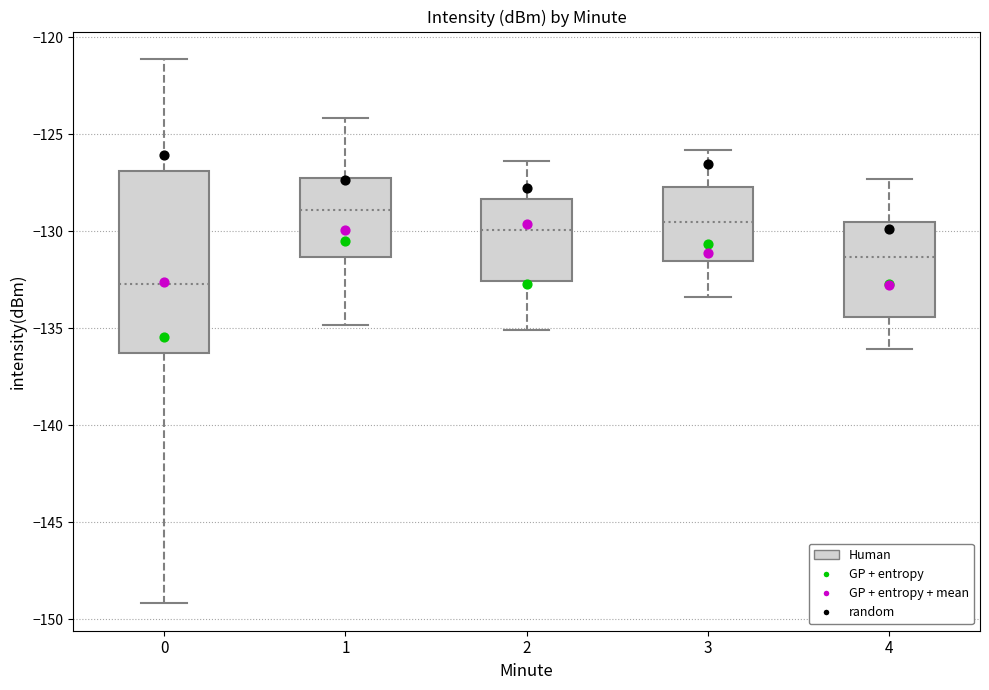

Which box's median line is the lowest?

0